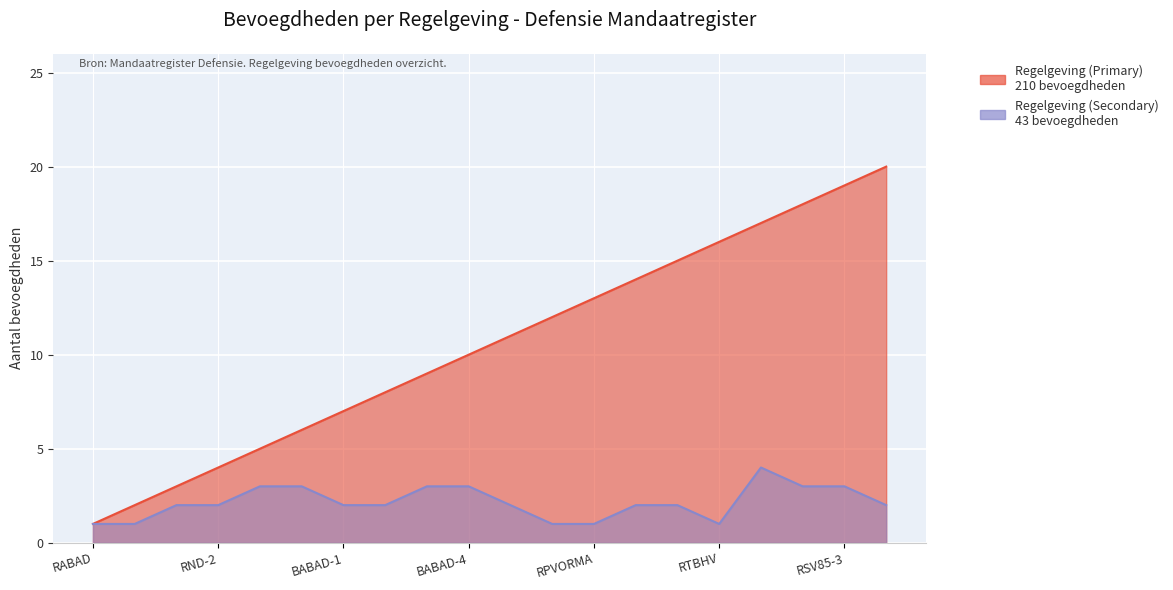

How many data points in Regelgeving (Secondary) are above 2?

7